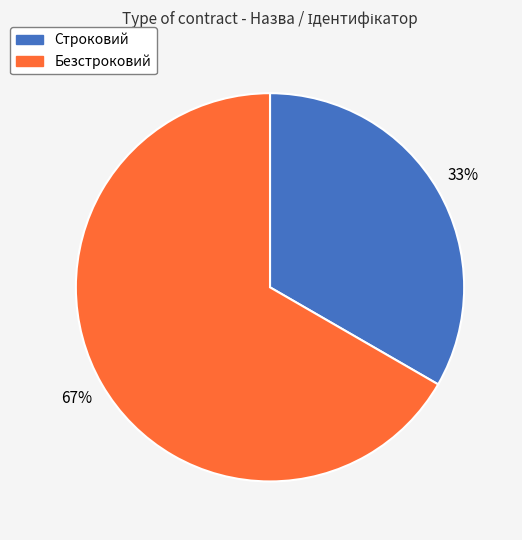

To the nearest percent, what percentage of the pie is Безстроковий?

67%